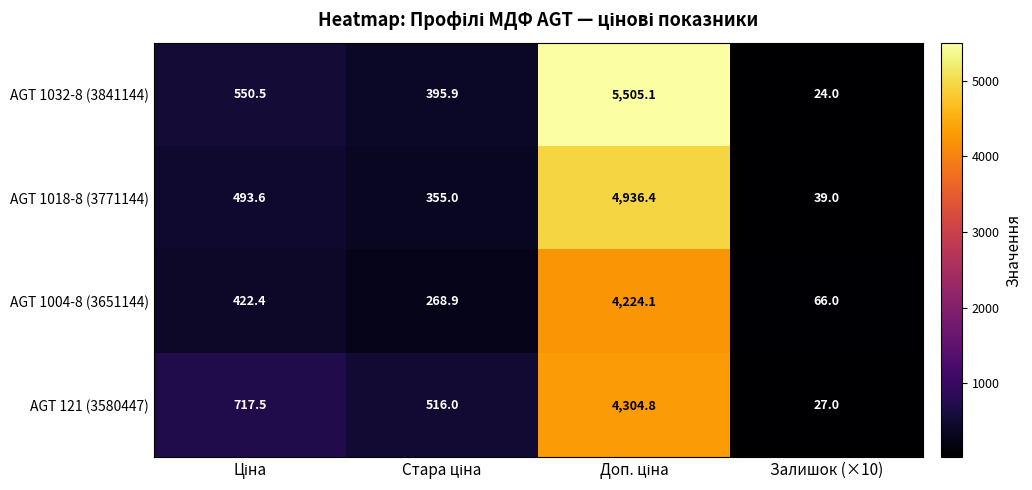

Reading right to left, transcribe all the data shown in this chart.

AGT 1032-8 (3841144): 24.0	5505.1	395.9	550.5
AGT 1018-8 (3771144): 39.0	4936.4	355.0	493.6
AGT 1004-8 (3651144): 66.0	4224.1	268.9	422.4
AGT 121 (3580447): 27.0	4304.8	516.0	717.5